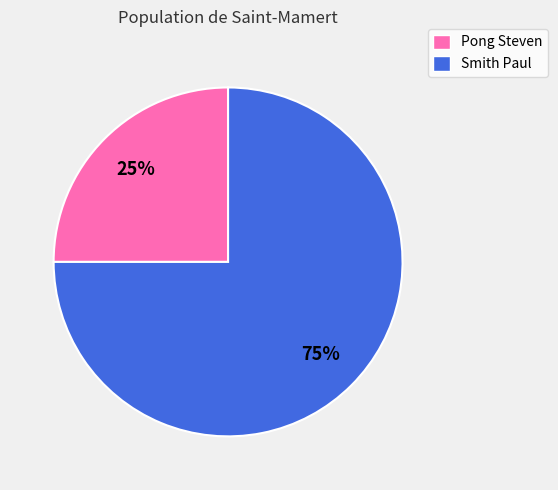

The Smith Paul slice represents 75% of the pie. True or false?

True